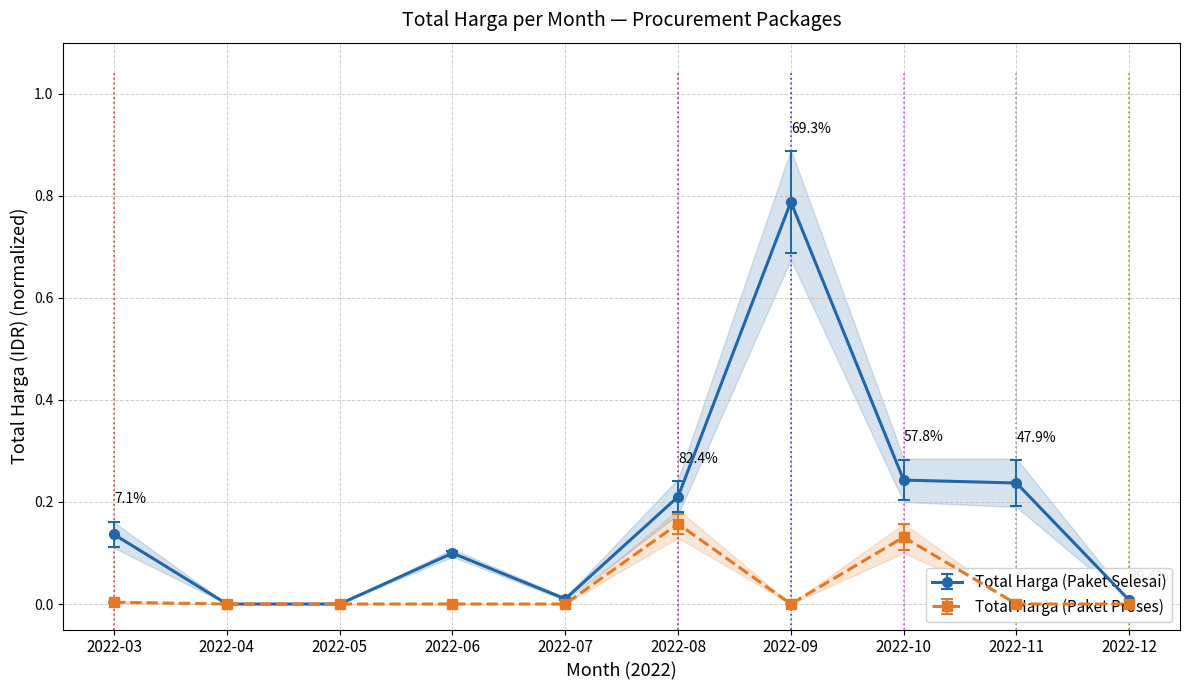

What are all the series names shown in the legend?

Total Harga (Paket Selesai), Total Harga (Paket Proses)